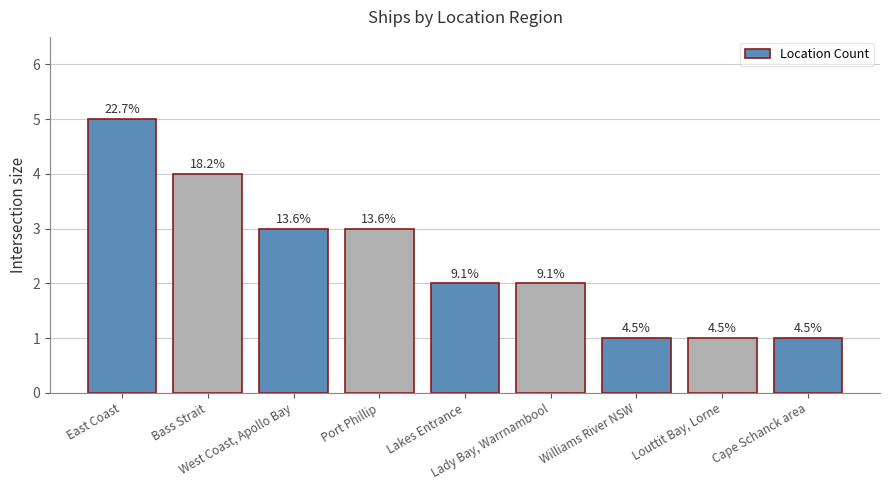

Reading left to right, what are all the values shown in this chart?

East Coast=5	Bass Strait=4	West Coast, Apollo Bay=3	Port Phillip=3	Lakes Entrance=2	Lady Bay, Warrnambool=2	Williams River NSW=1	Louttit Bay, Lorne=1	Cape Schanck area=1